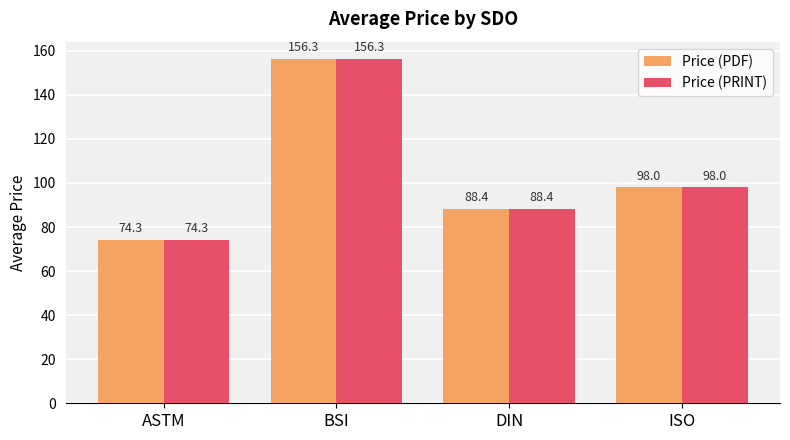

Which category has the highest value in the Price (PDF) series?

BSI